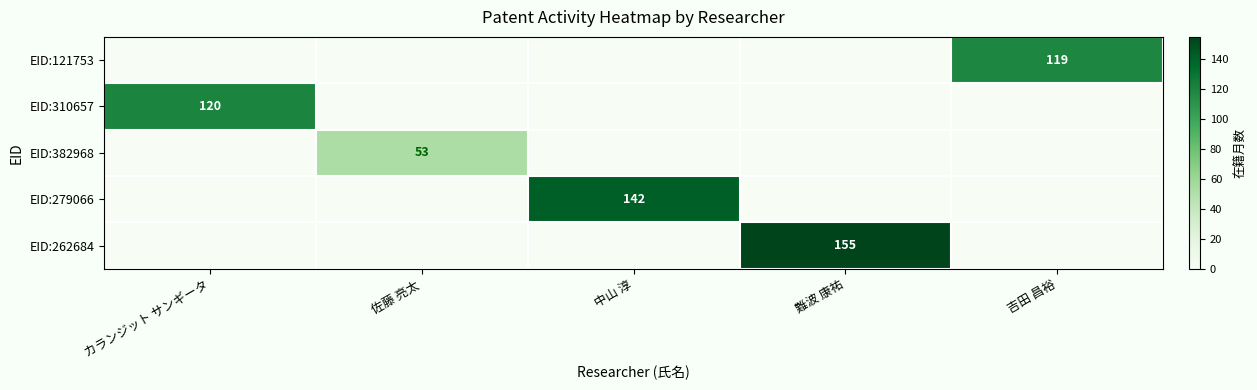

Count the number of data series in this chart.

5